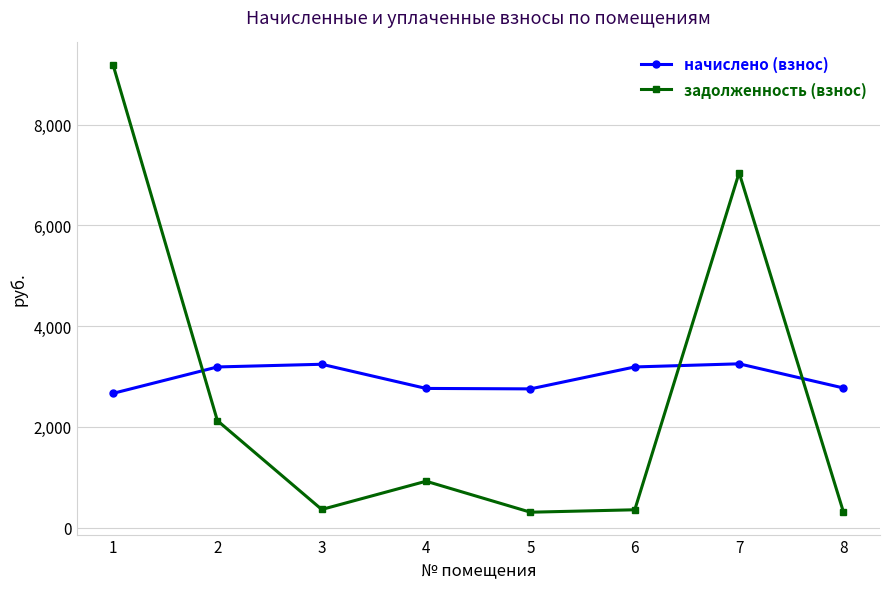

How many intersections are there between задолженность (взнос) and начислено (взнос)?

3